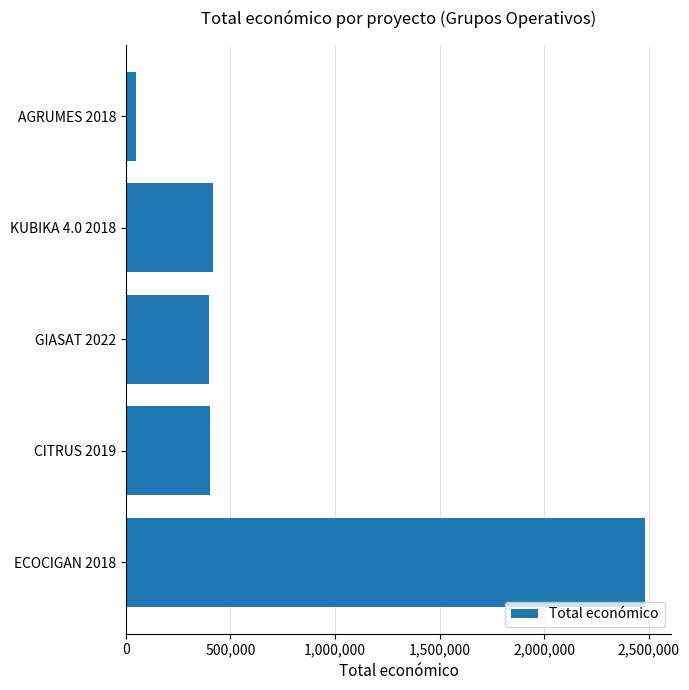

The value at CITRUS 2019 is 400025. True or false?

True